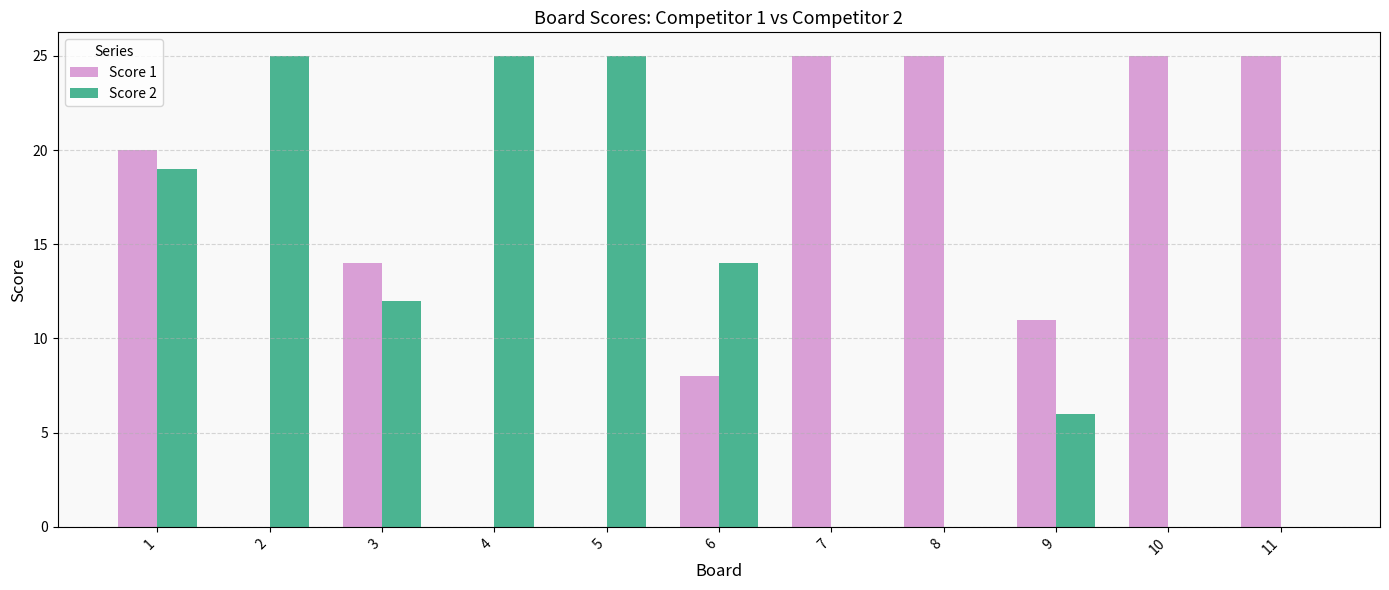

How many data points does each series have?

11